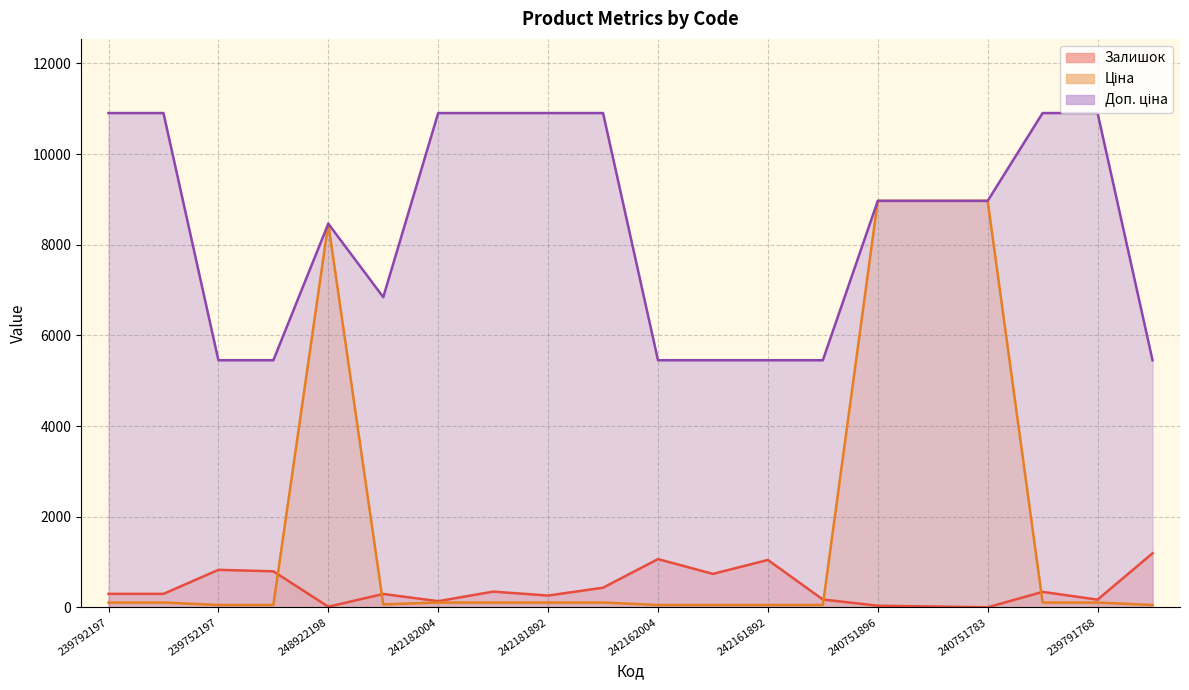

List the series in order of their overall mean, lowest first.

Залишок, Ціна, Доп. ціна